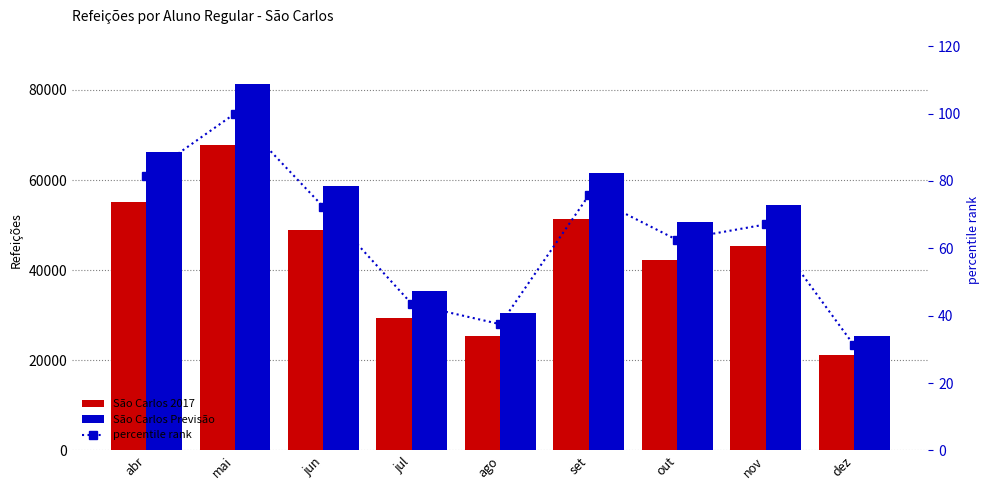

Which label corresponds to the smallest value in the chart?

dez